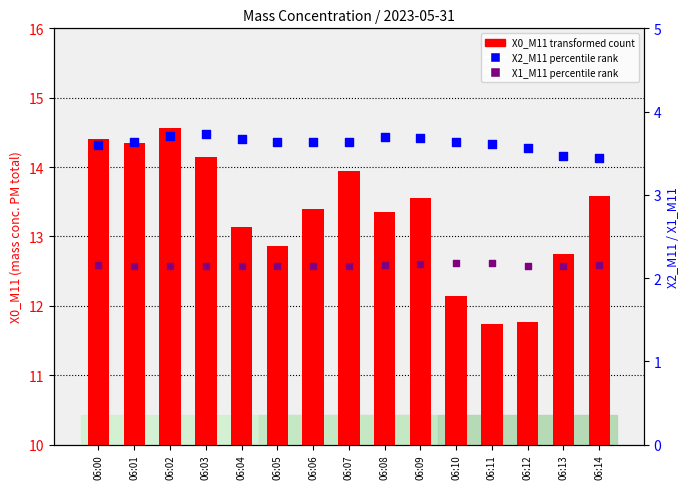

At which category is the sum across all series the highest?

06:02